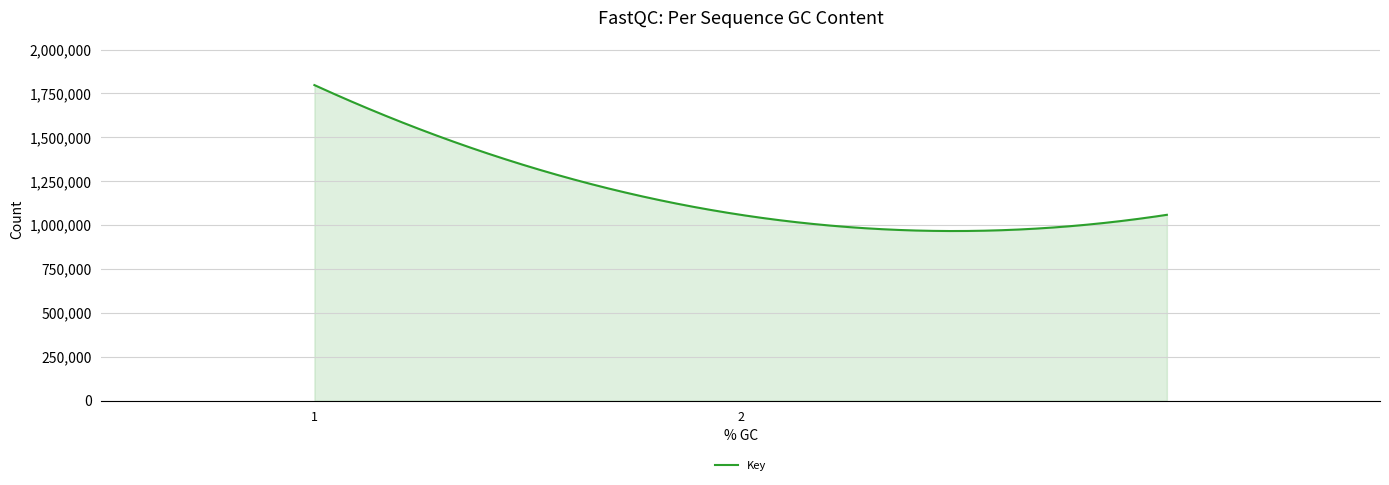

What is the difference between the maximum and minimum values?

831276.1